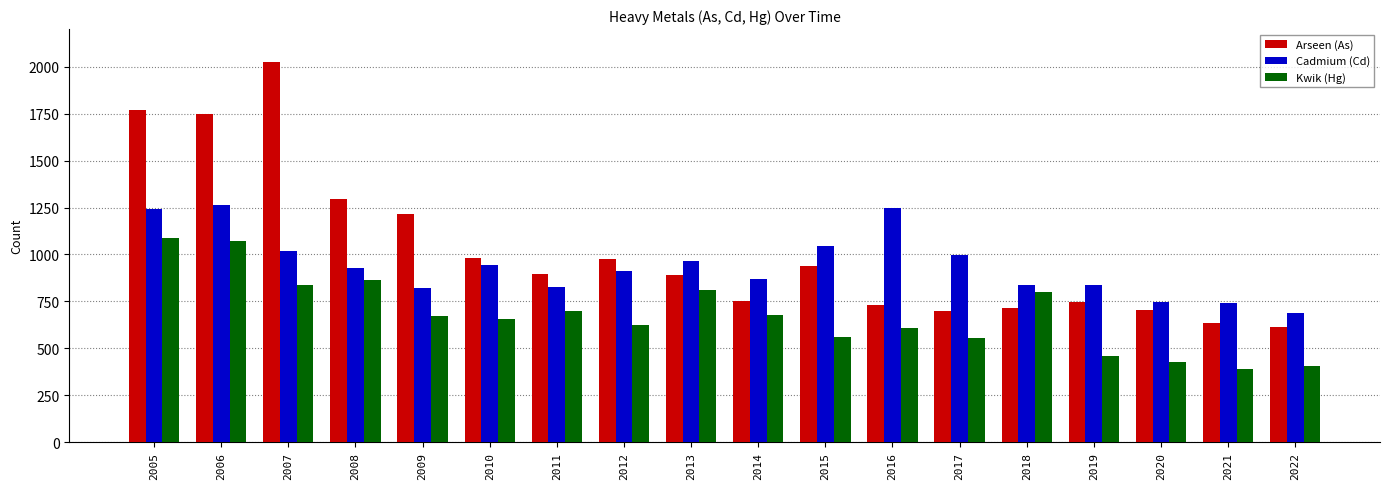

The value of Kwik (Hg) at 2008 is 178. True or false?

False